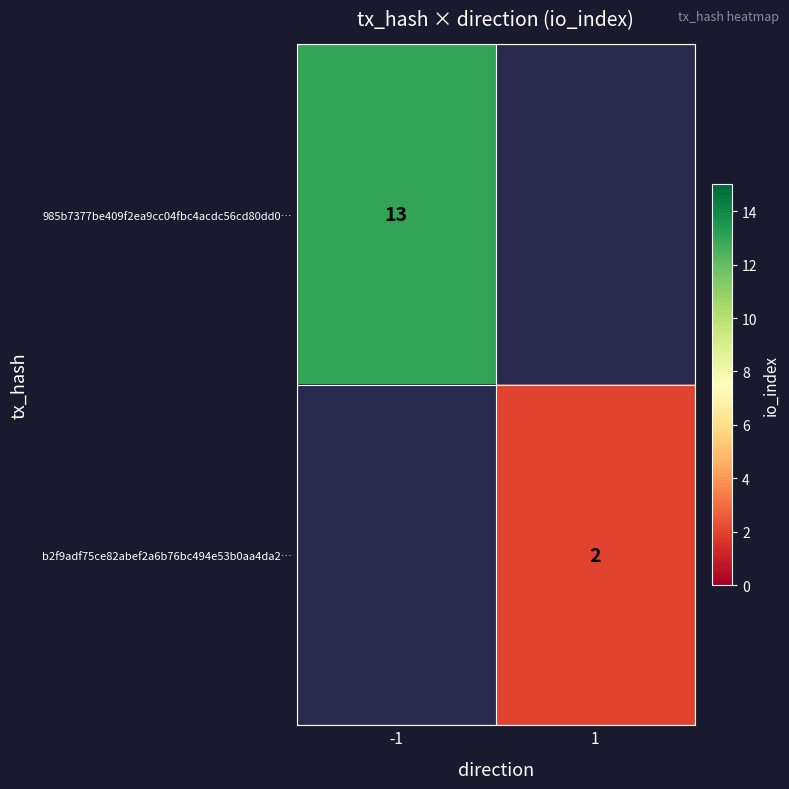

True or false: b2f9adf75ce82abef2a6b76bc494e53b0aa4da2… has a value of 2 at 1.

True